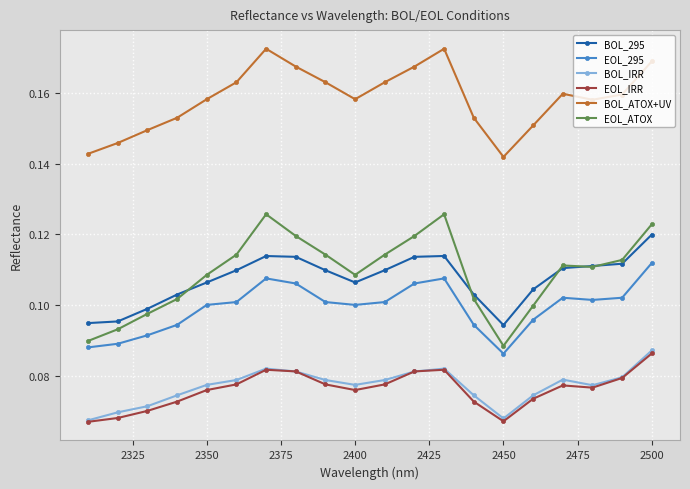

Which series has the widest spread of values?

EOL_ATOX